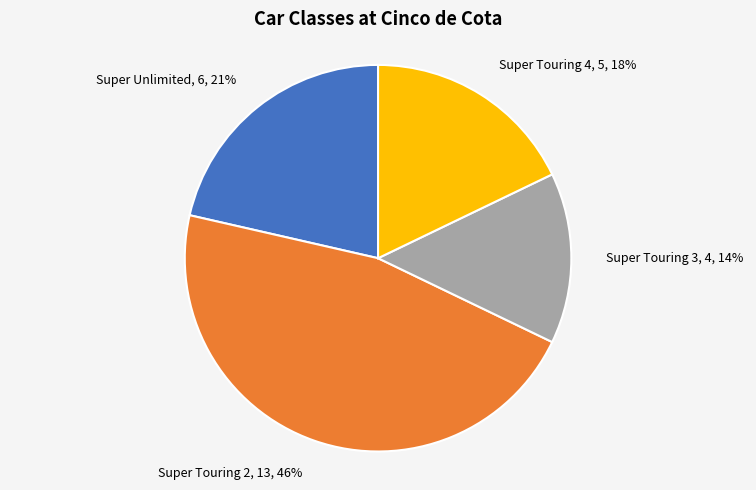

What percentage is the Super Touring 3 slice, to the nearest percent?

14%